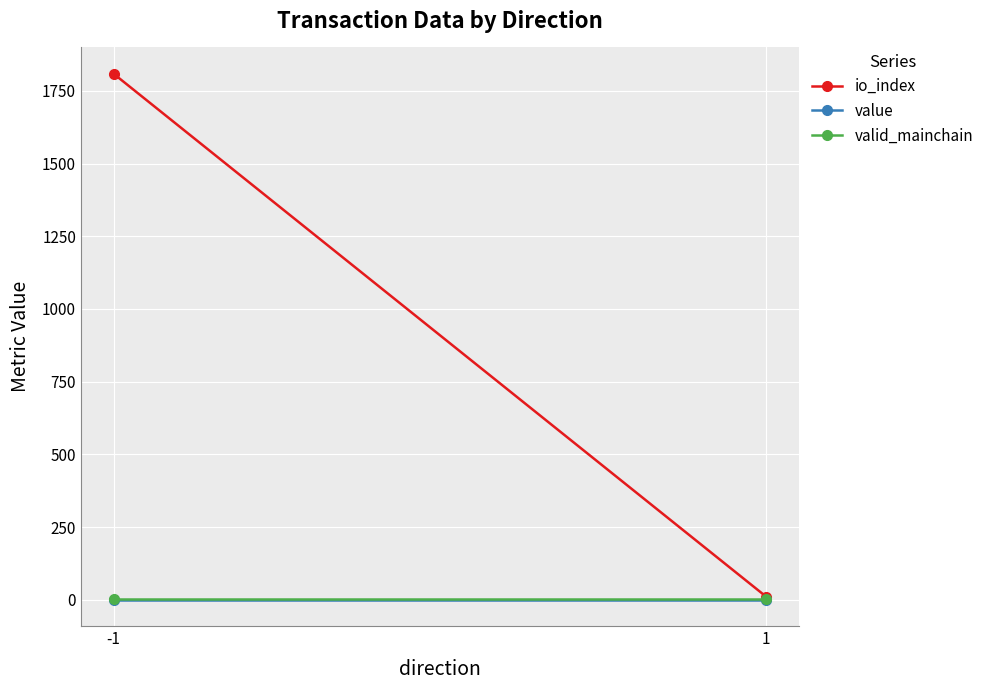

Between -1 and 1, which series saw the biggest shift?

io_index